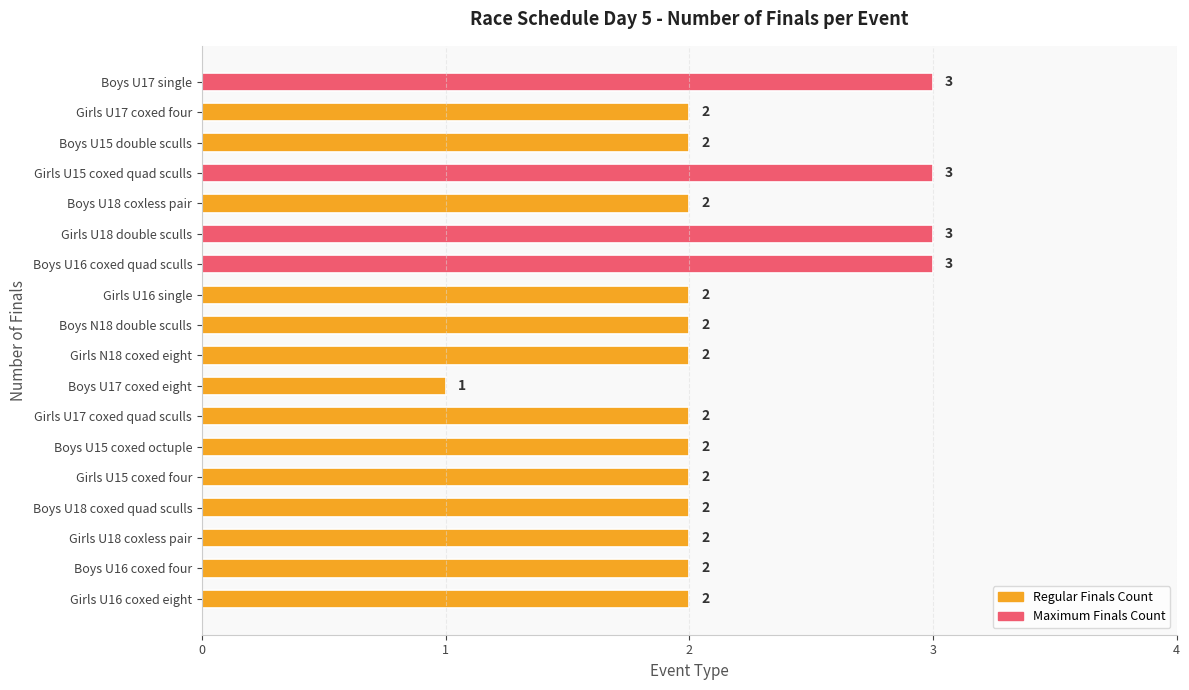

What position from the bottom is Boys U16 coxed quad sculls?

12